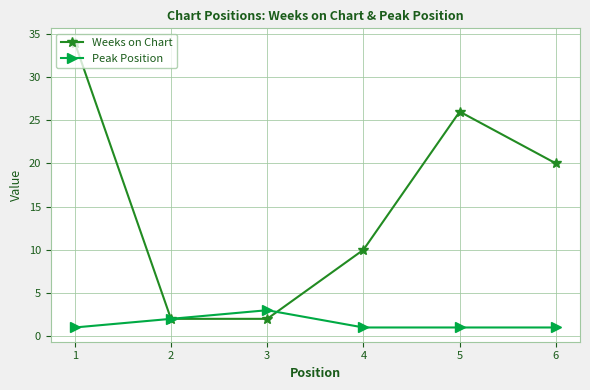

What is the difference between the highest and lowest values at 6?

19